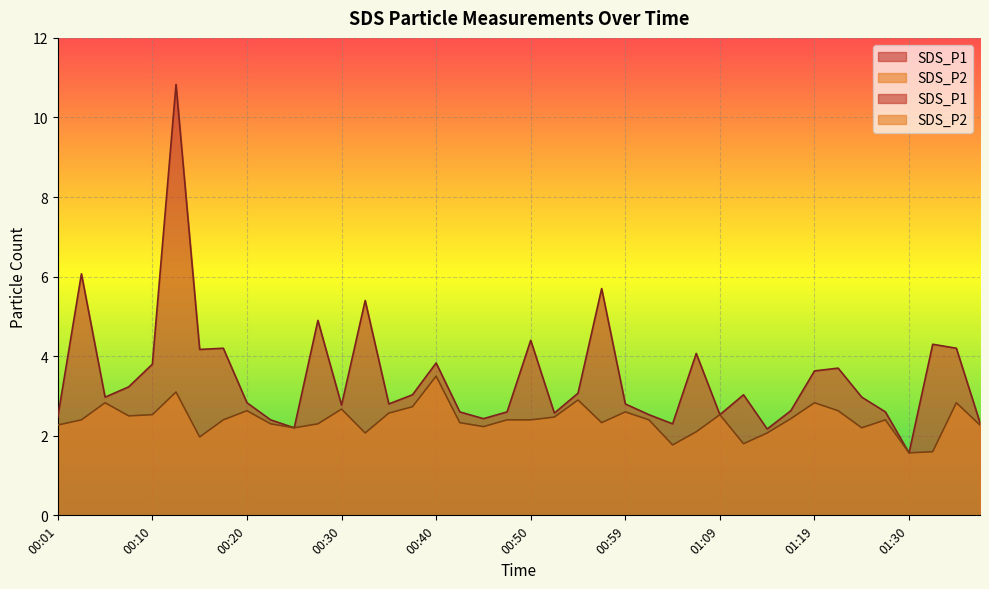

How many series are shown in this chart?

2